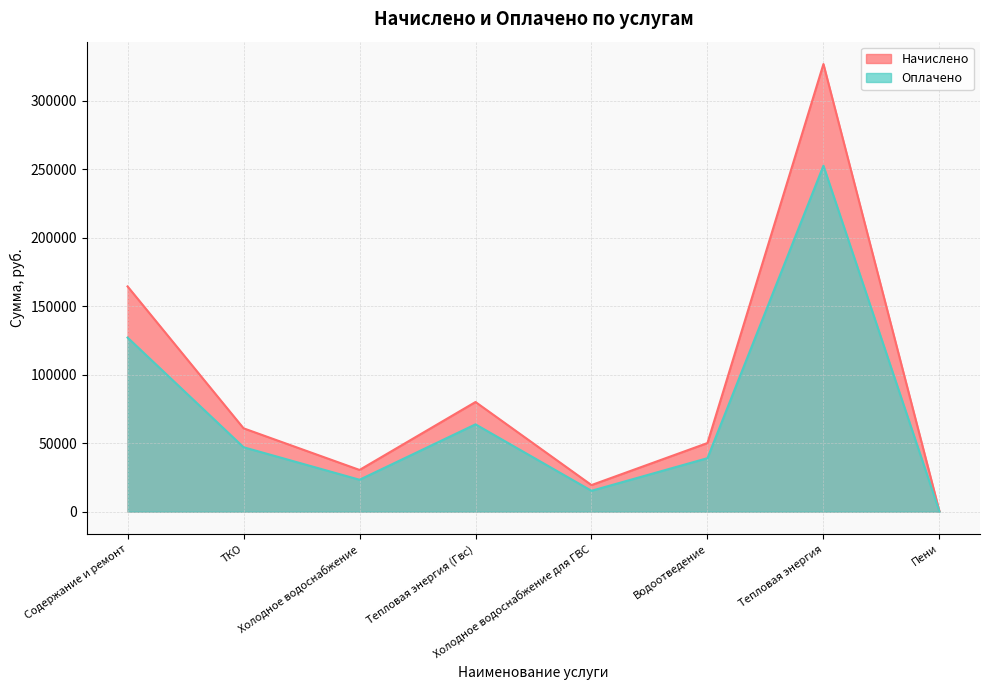

Read the Начислено value at Пени.

345.2